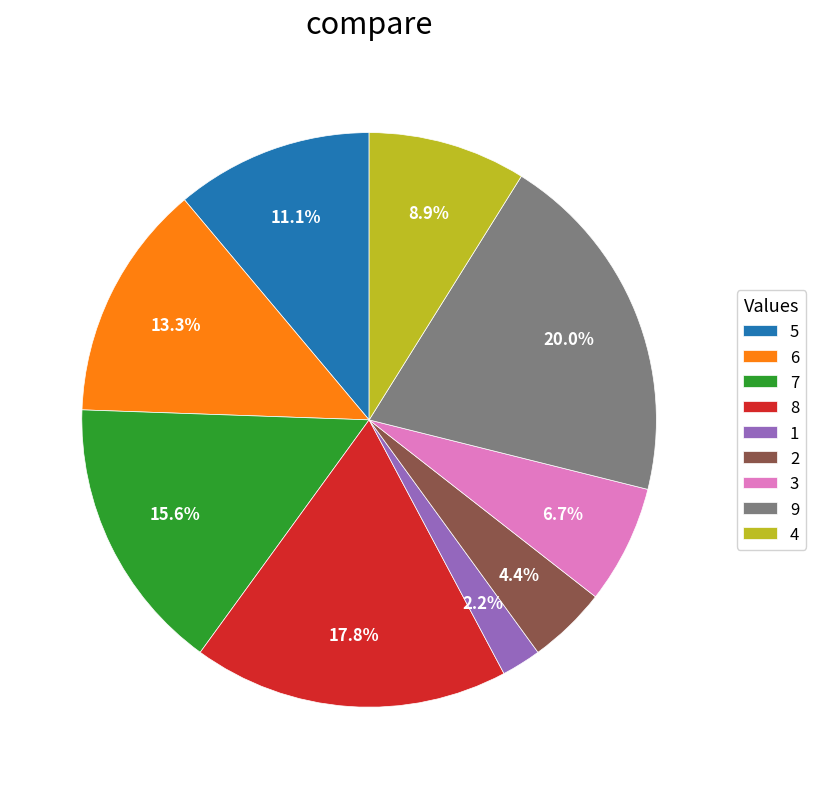

How many slices are in this pie chart?

9